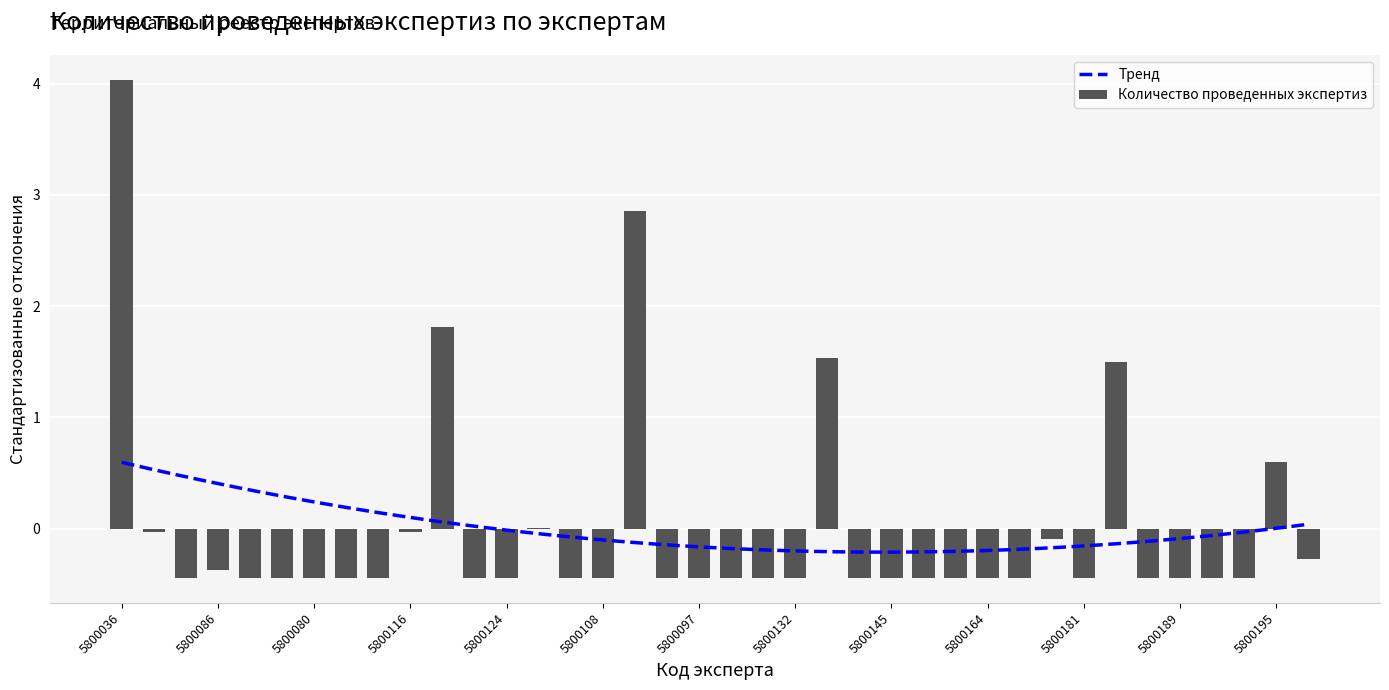

Which has a higher value, 5800195 or 5800124?

5800195